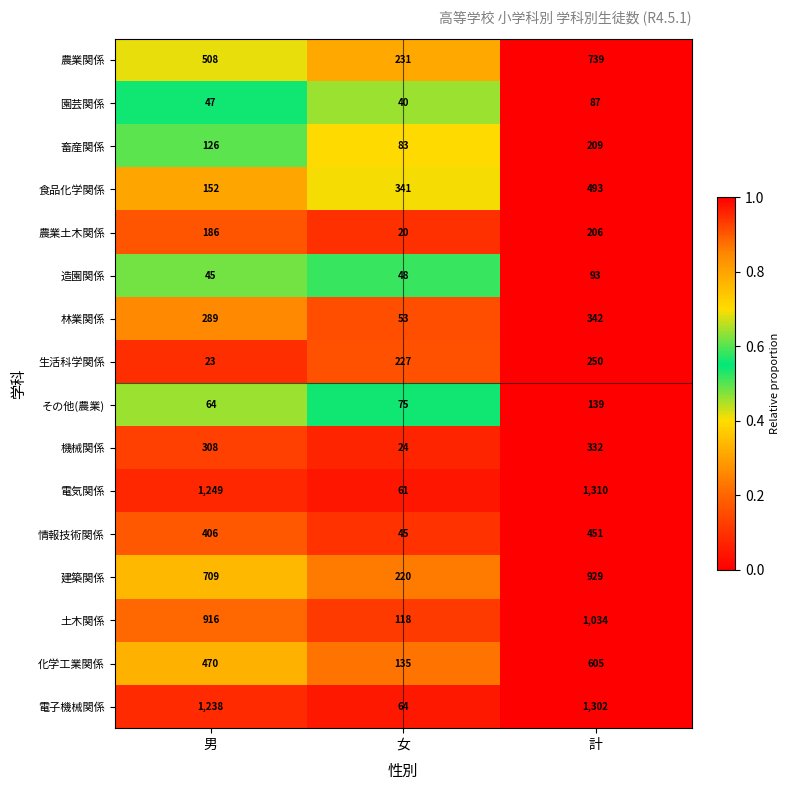

How many categories are shown in the chart?

3